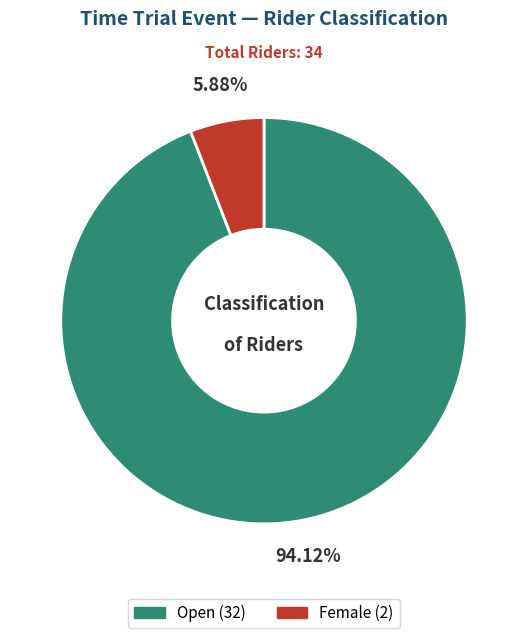

Does any single category account for the majority?

Yes